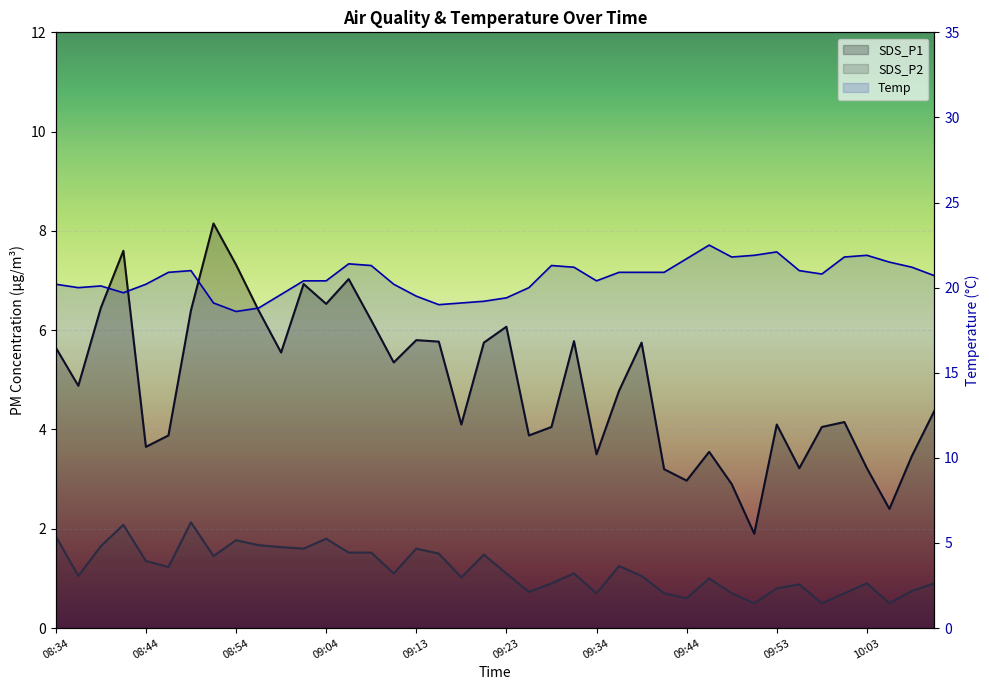

Which label corresponds to the smallest value in the chart?

09:51